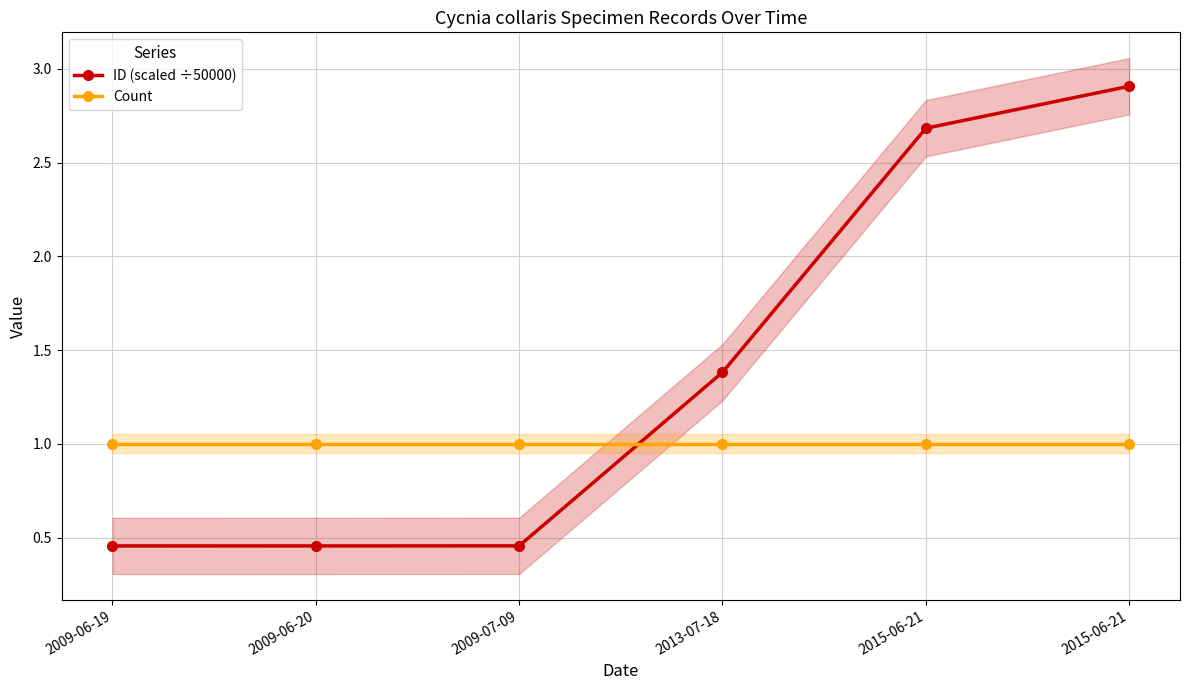

Where is Count nearest to the value 1?

2009-06-19